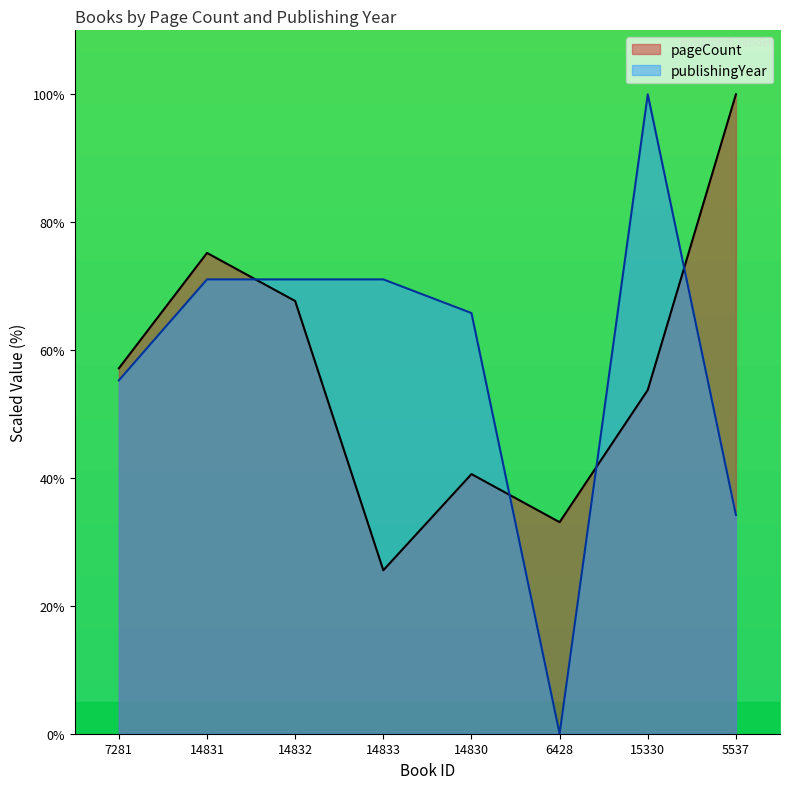

Count the number of categories in the chart.

8